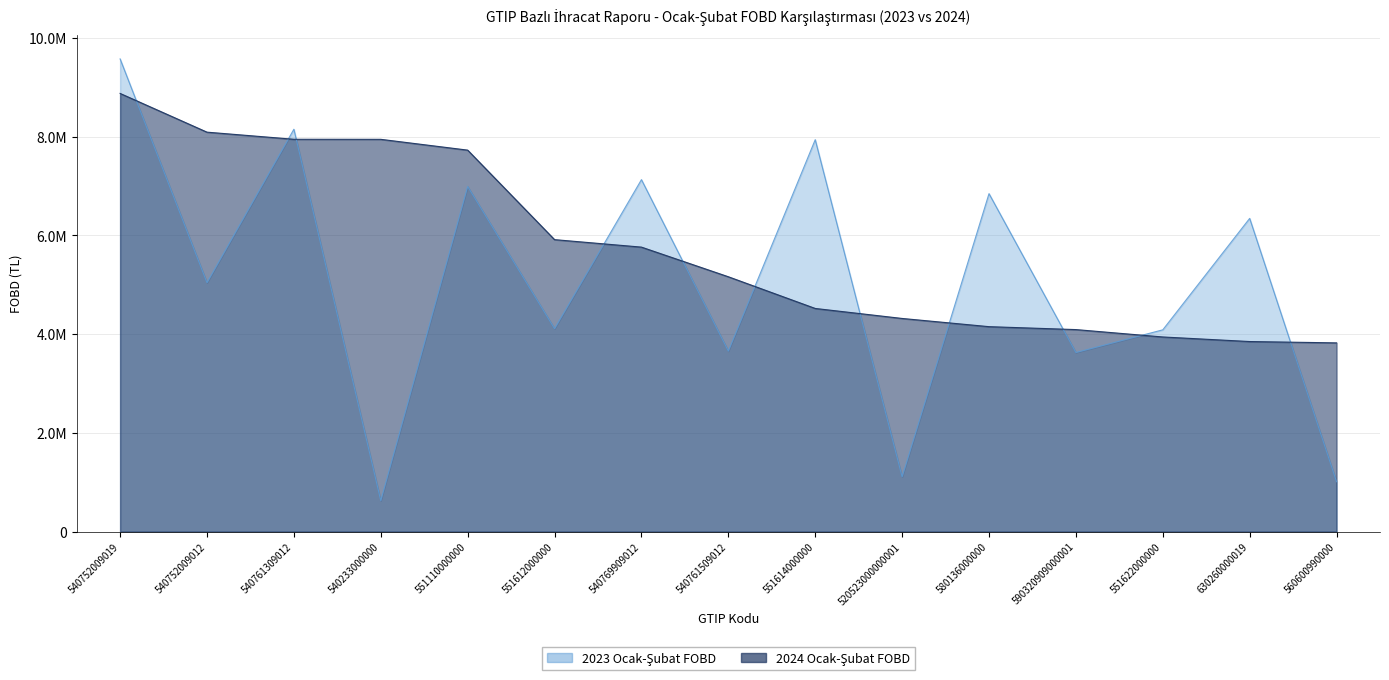

Reading left to right, extract all data points from this chart.

2023 Jan-Feb FOBD: 9578116.4	5043221.7	8153418.2	626119.6	6992485.1	4111066.6	7131762.2	3657043.8	7941556.3	1109524.2	6848174.8	3628599.1	4088216.2	6346696.1	1009114.6
2024 Jan-Feb FOBD: 8878900.8	8093895.9	7949880.0	7948689.8	7729829.3	5915948.7	5764393.2	5163796.6	4521426.1	4318788.0	4152456.4	4093144.0	3943647.4	3850973.6	3823711.7